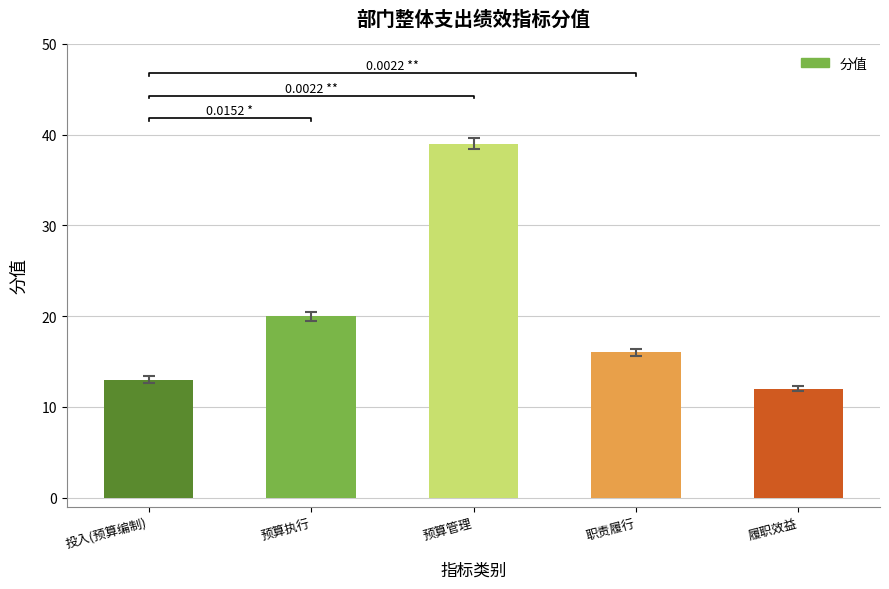

What is the change in value from 预算执行 to 预算管理?

+19